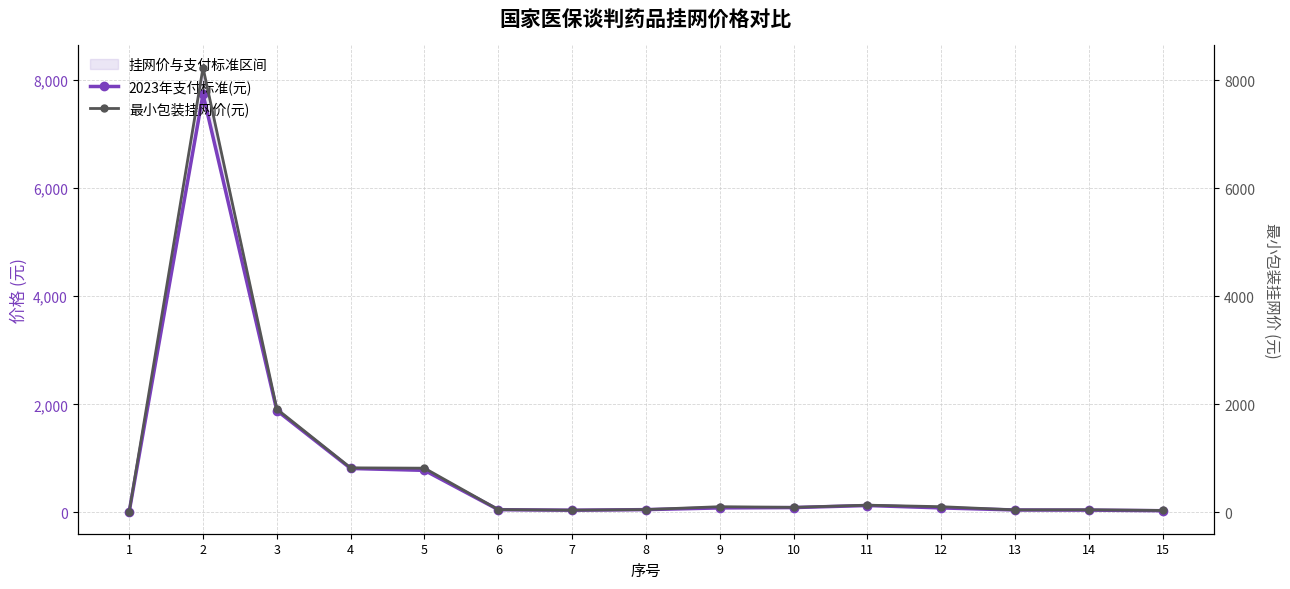

What is the greatest value displayed?

8232.0